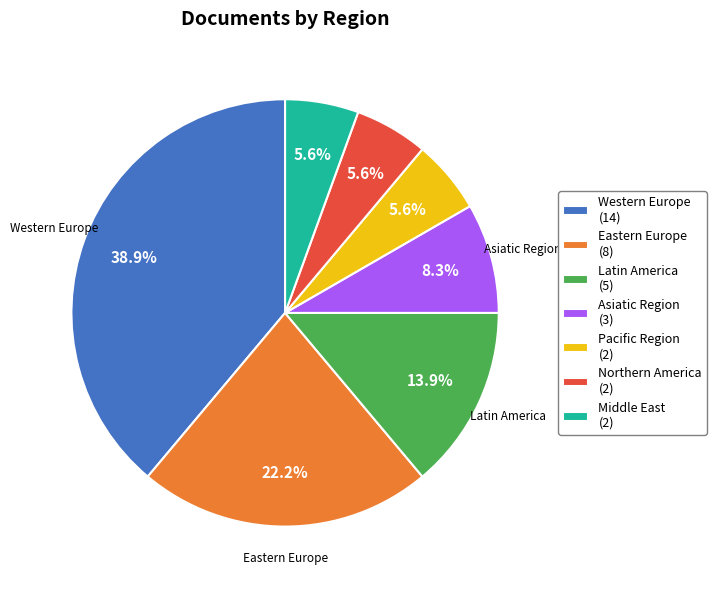

Is there a majority slice in this chart?

No